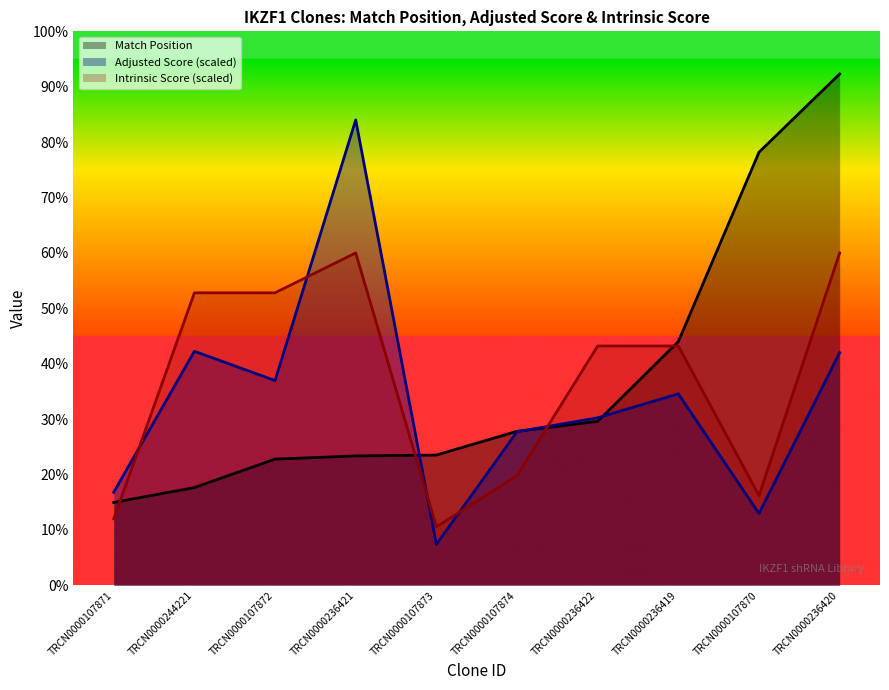

At which label does Intrinsic Score (scaled) reach its peak?

TRCN0000236421